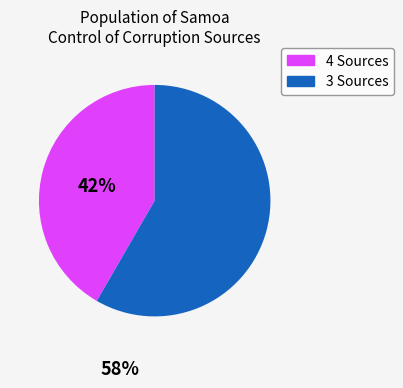

Does any single category account for the majority?

Yes